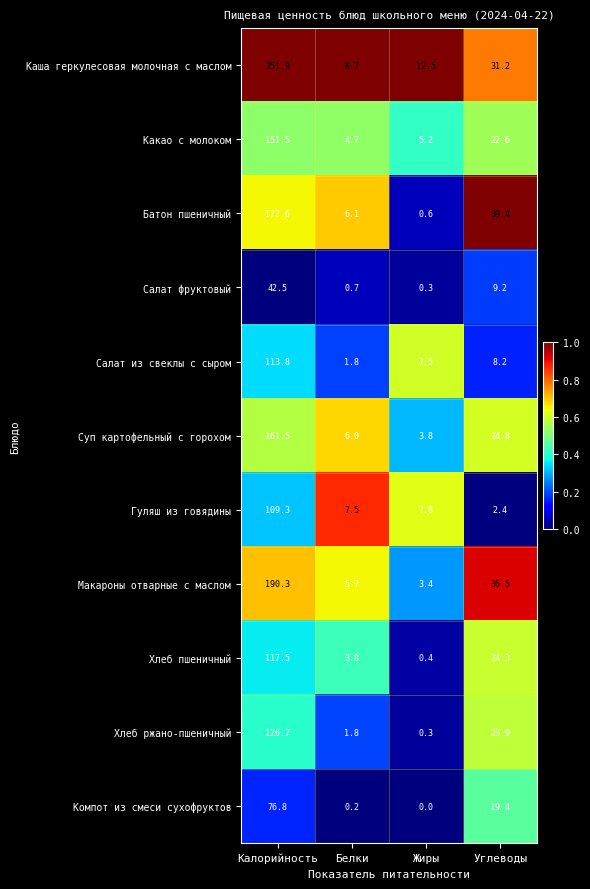

How many series are shown in this chart?

11